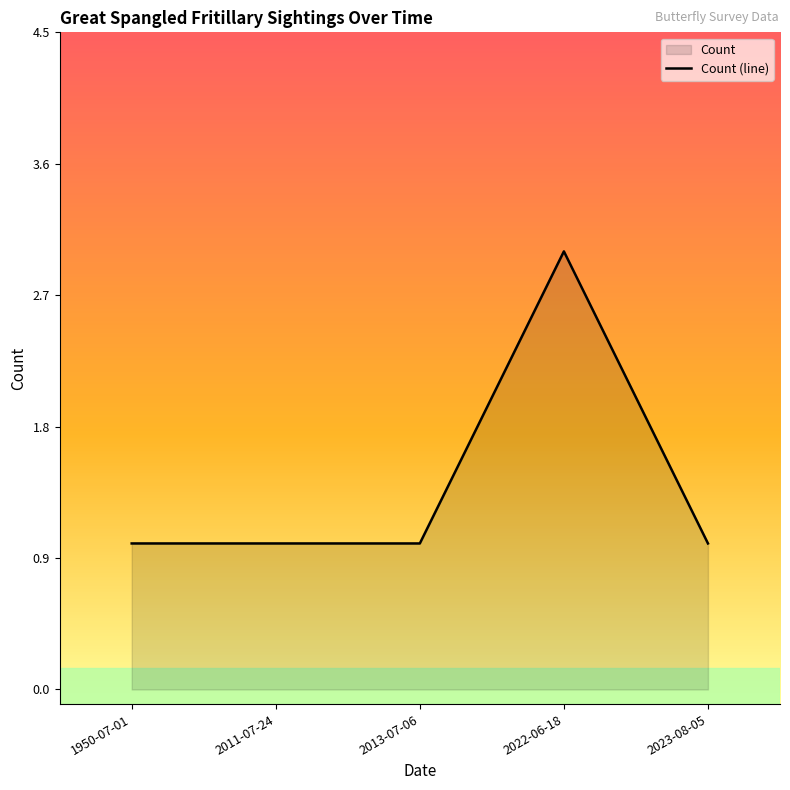

Count the number of categories in the chart.

5